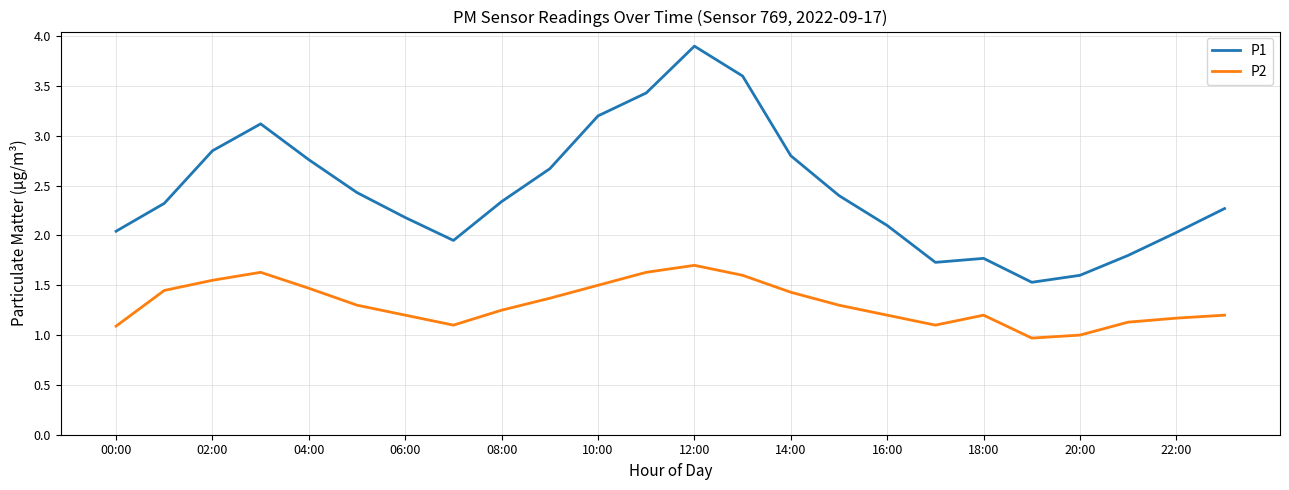

What is the difference between the maximum and minimum values in the P2 series?

0.7